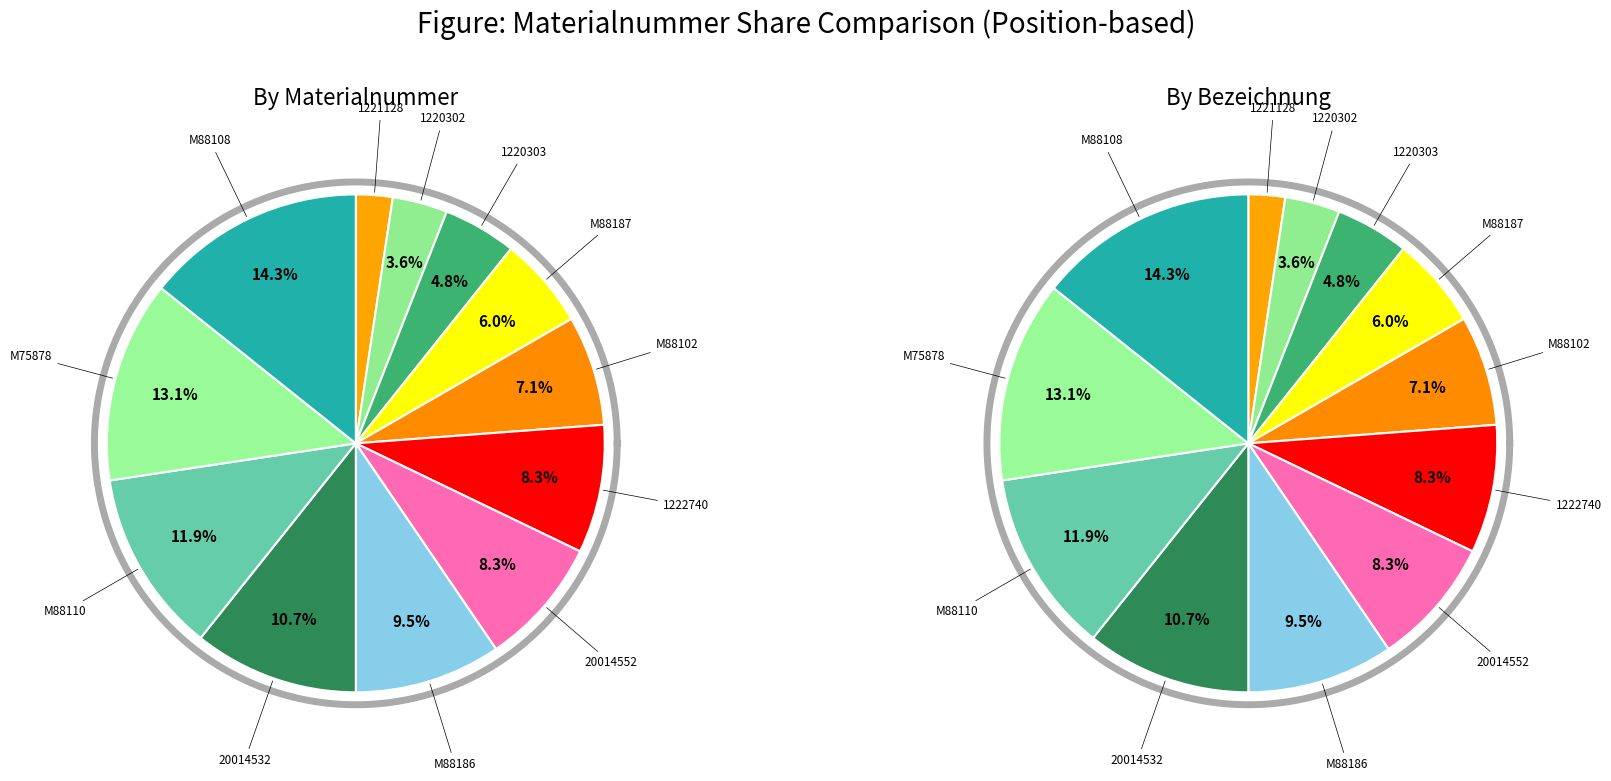

Approximately how many times larger is the value at 1220303 compared to M88110?

0.4